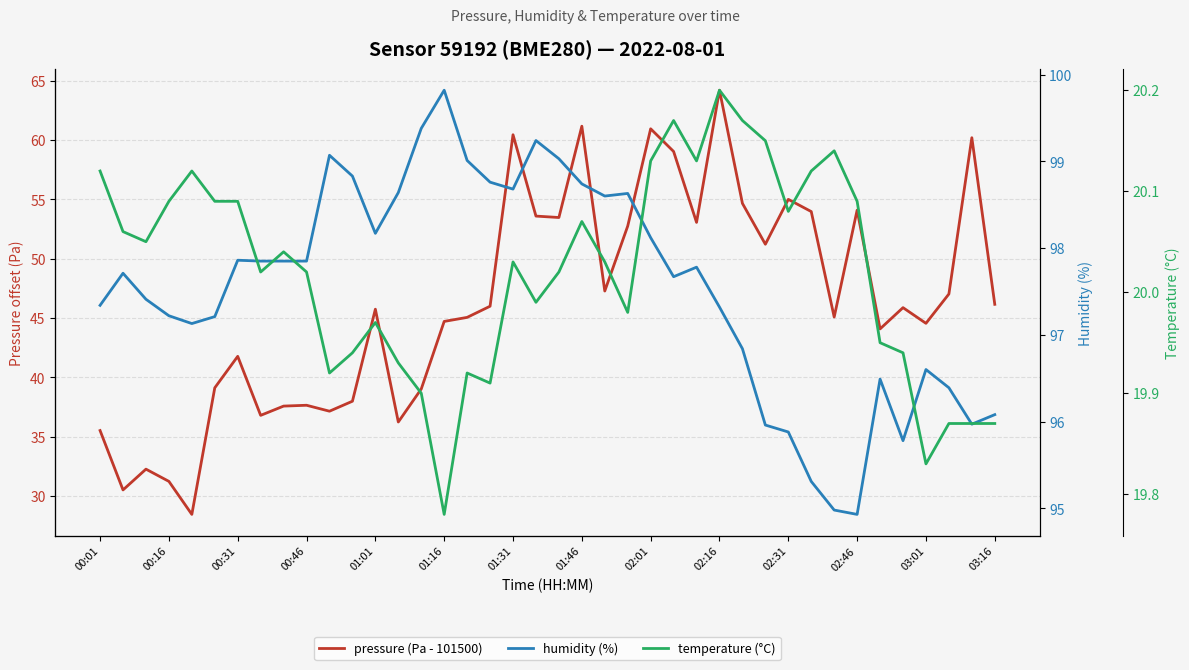

In pressure (Pa - 101500), how many points are higher than both neighbors (excluding endpoints)?

12